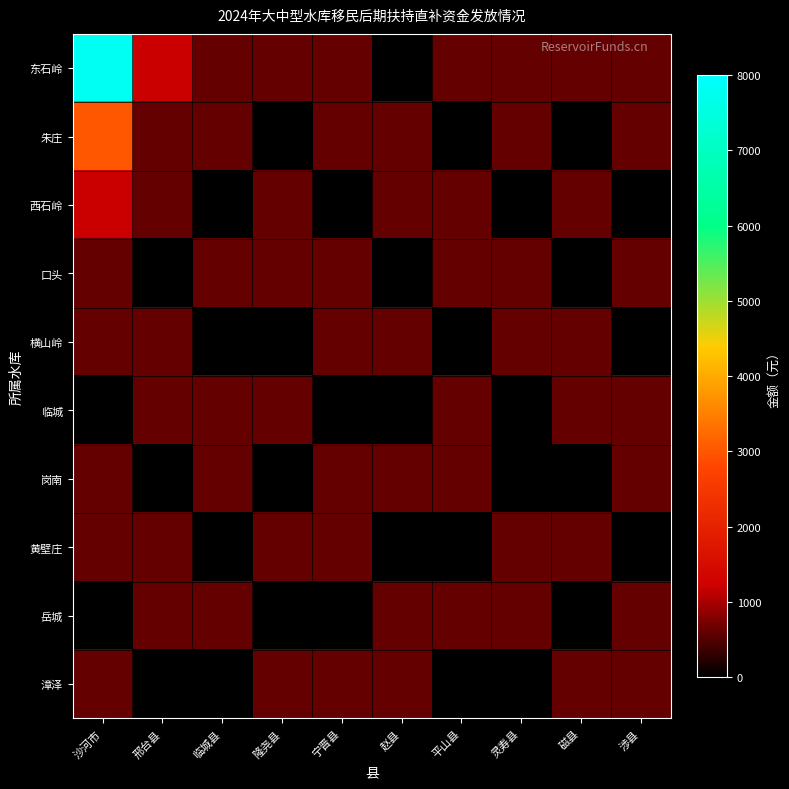

List the series in order of their peak value, highest first.

东石岭, 朱庄, 西石岭, 口头, 横山岭, 临城, 岗南, 黄壁庄, 岳城, 漳泽